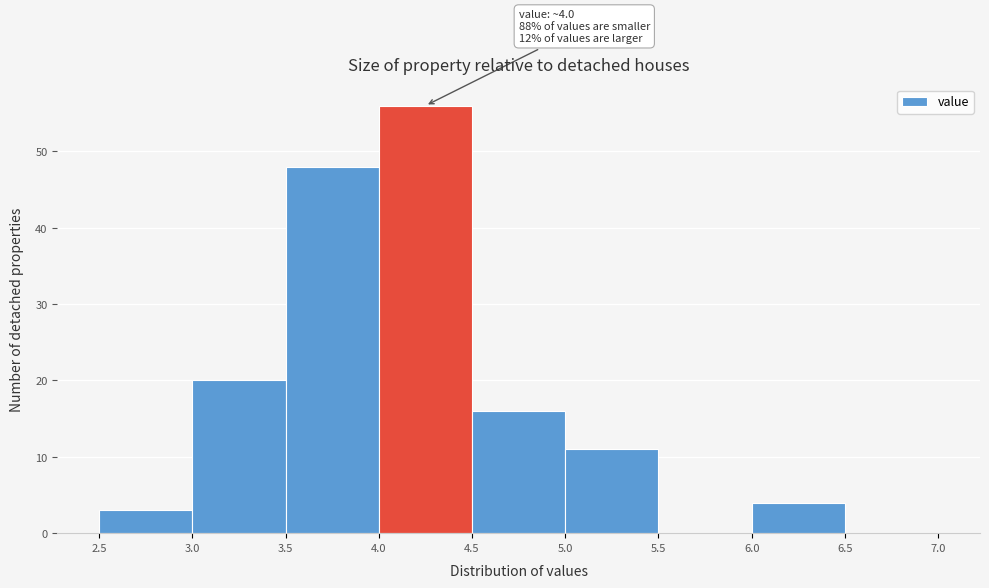

Over which range of the x-axis is the bar tallest?

4.0 to 4.5